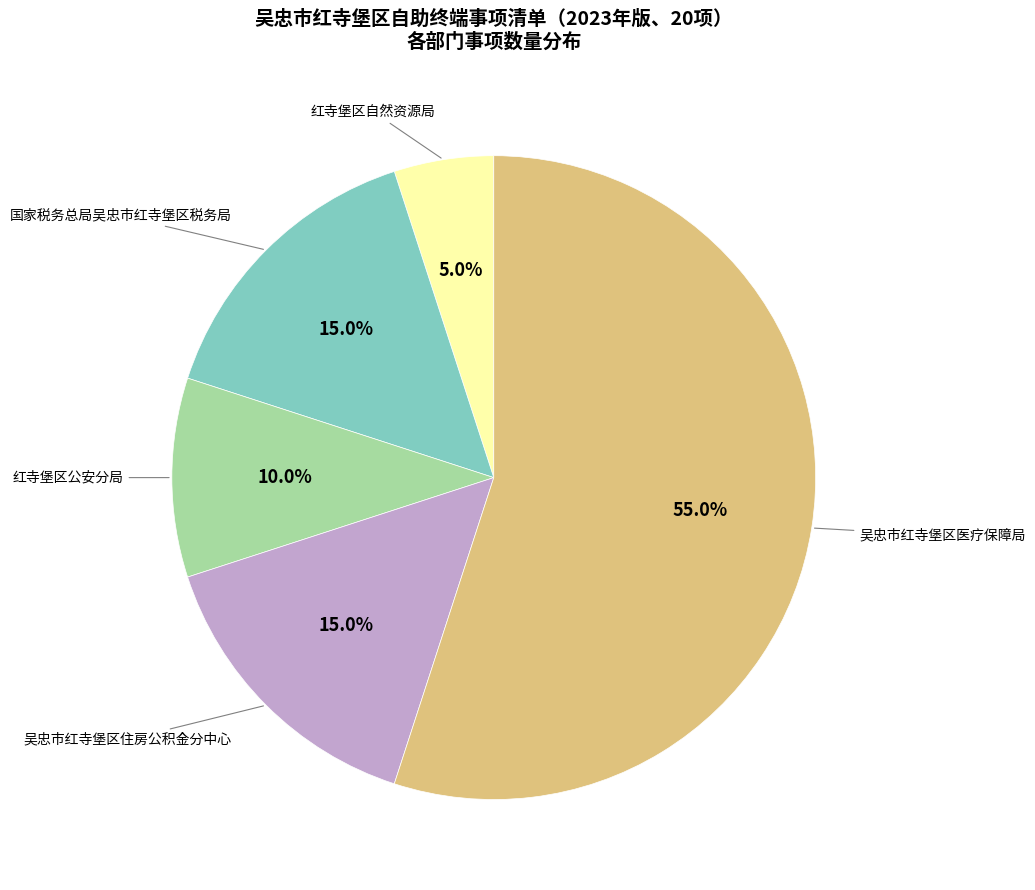

Is there a majority slice in this chart?

Yes